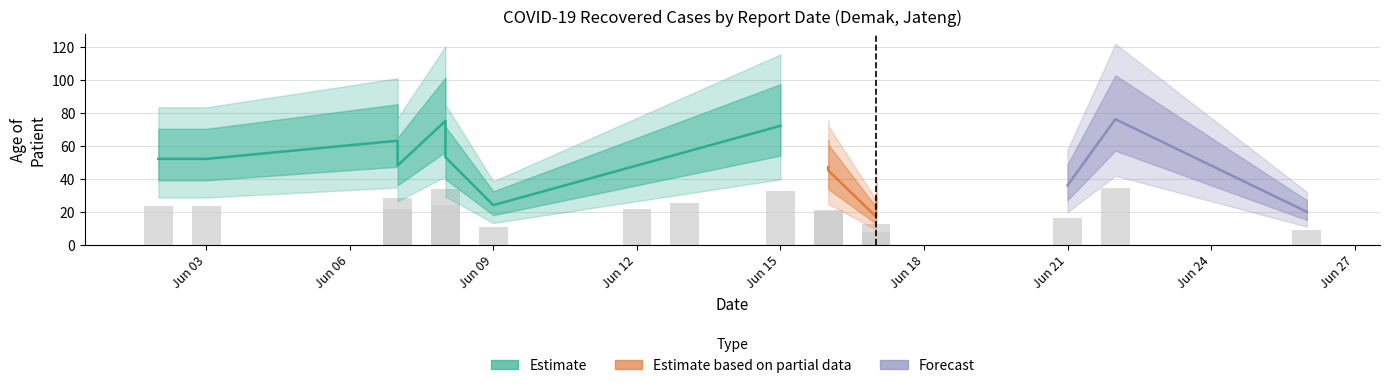

What is the change in value from 2020-06-16 to 2020-06-09?

-21